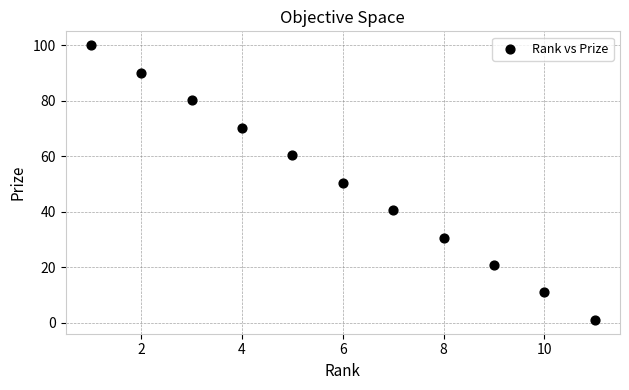

What is the range of Y values (max minus min)?

99.0